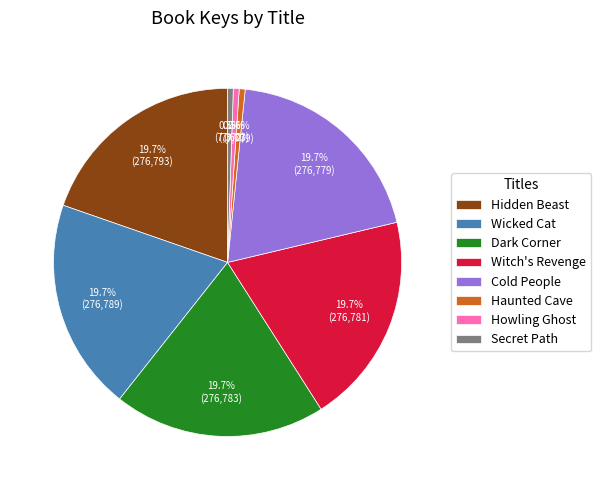

To the nearest percent, what is the combined percentage of Wicked Cat and Haunted Cave?

20%